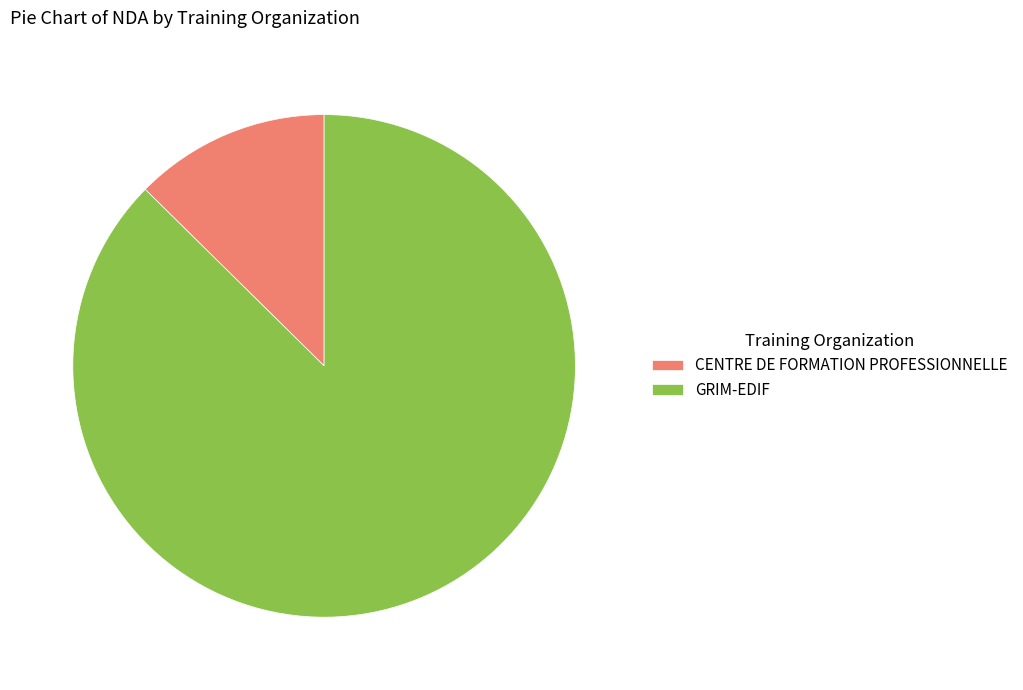

True or false: GRIM-EDIF accounts for 74% of the total.

False